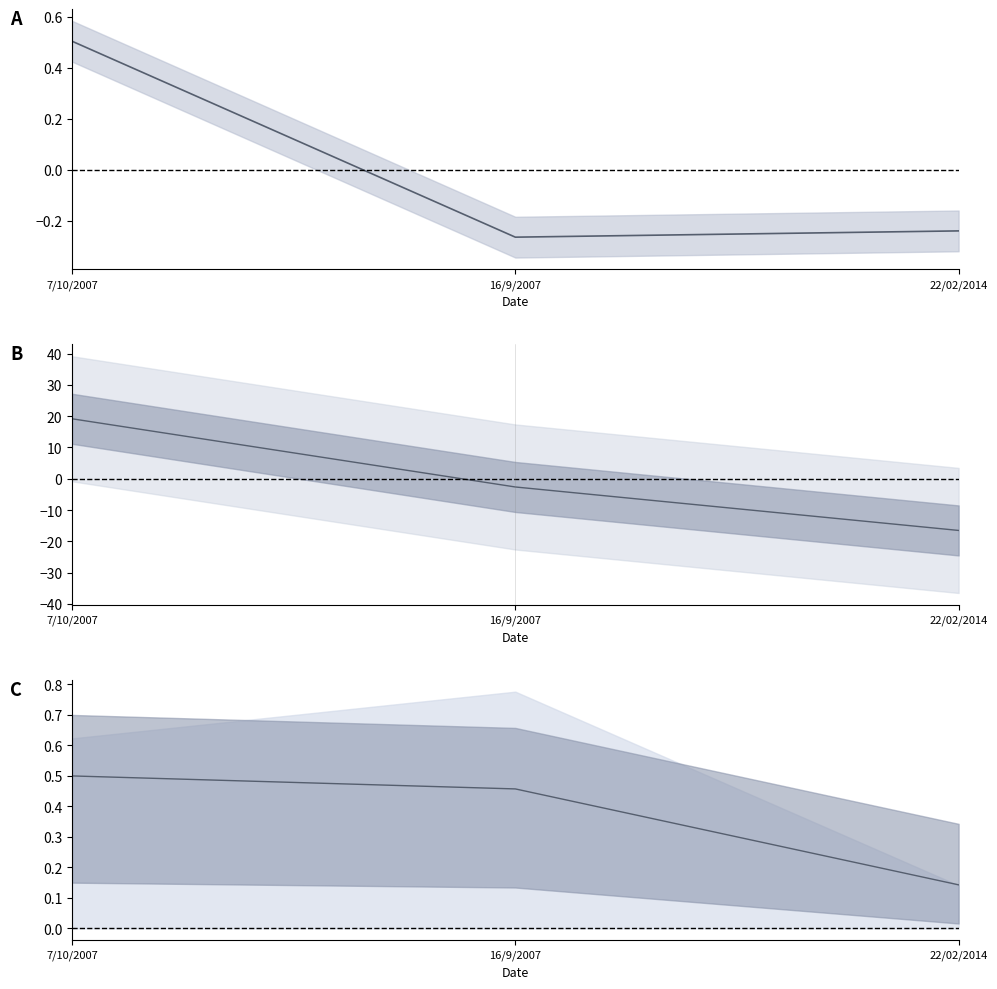

What value does the pages series have at 7/10/2007?

19.2